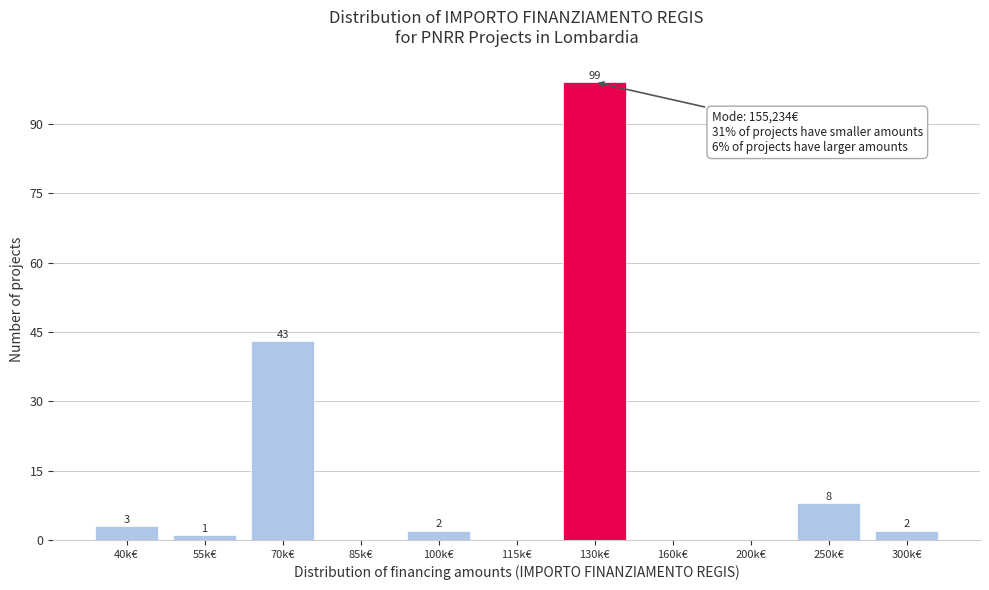

Reading right to left, extract all data points from this chart.

300k€=2	250k€=8	200k€=0	160k€=0	130k€=99	115k€=0	100k€=2	85k€=0	70k€=43	55k€=1	40k€=3